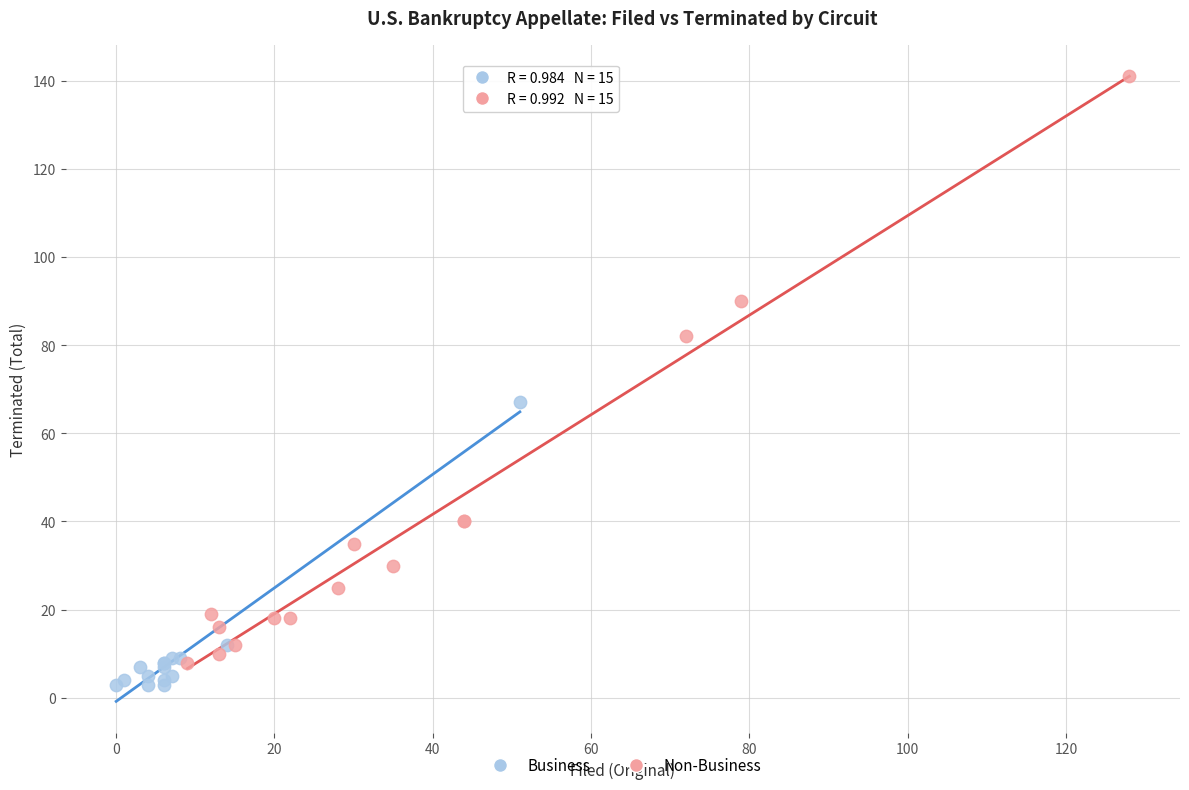

What are all the series names shown in the legend?

Business, Non-Business